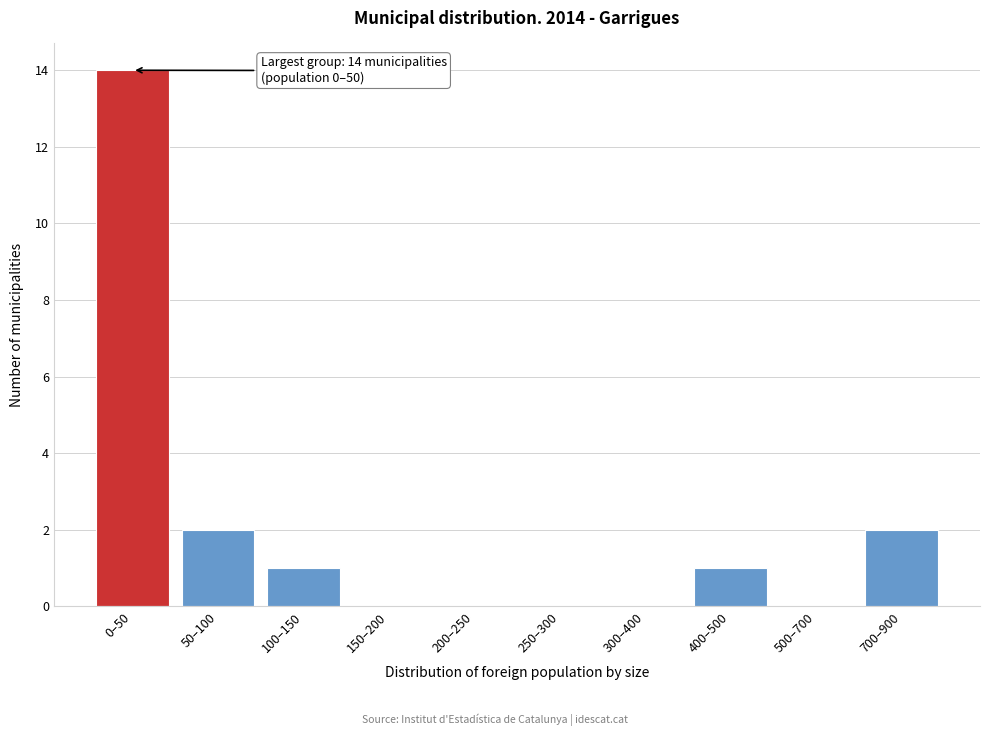

Reading left to right, list all the values displayed in this chart.

0–50=14	50–100=2	100–150=1	150–200=0	200–250=0	250–300=0	300–400=0	400–500=1	500–700=0	700–900=2